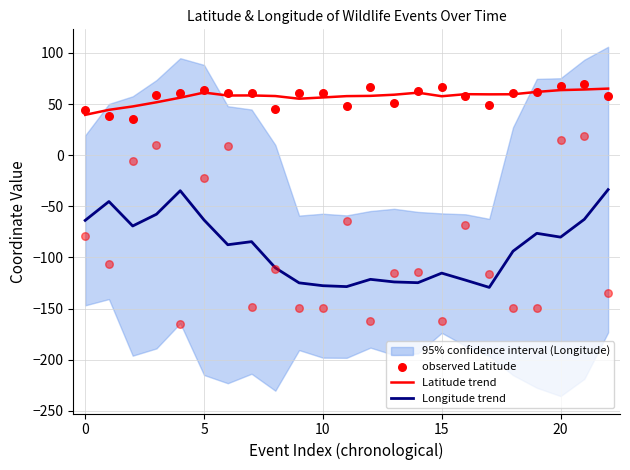

What is the total value across all series at 17?

-20.3